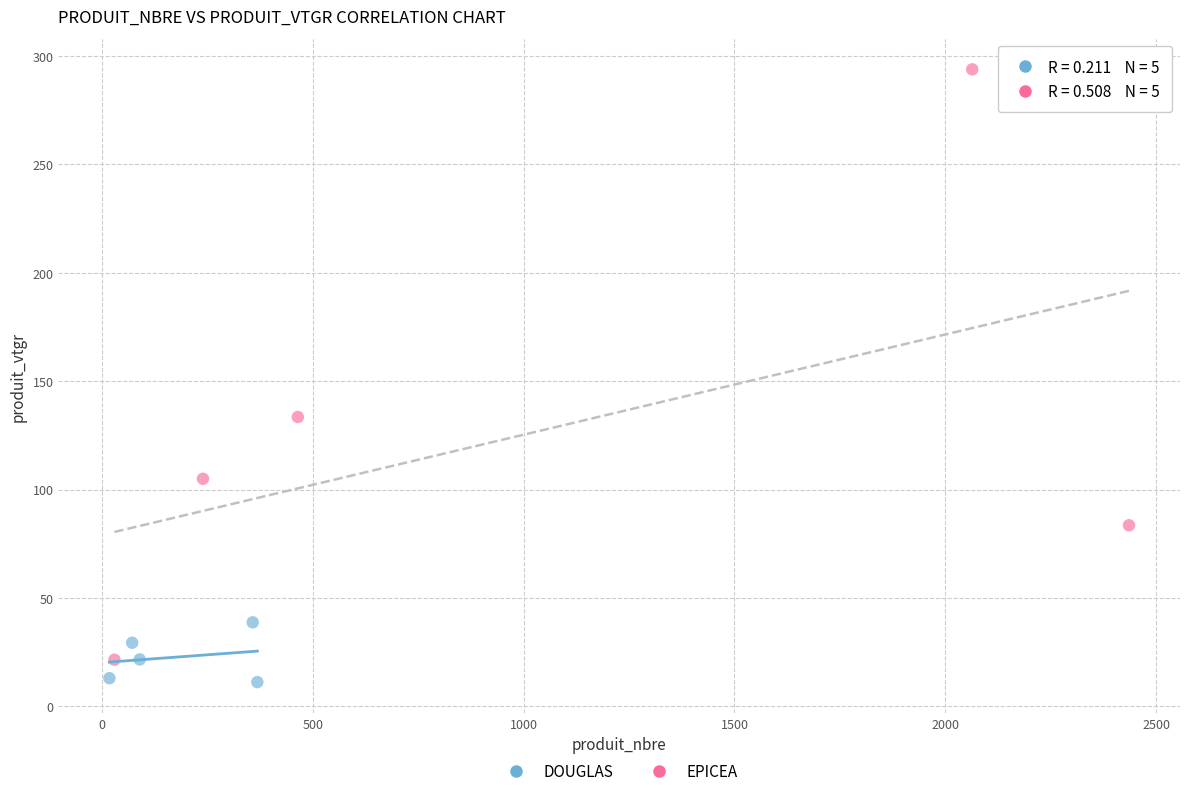

Which series has the widest spread of Y values?

EPICEA